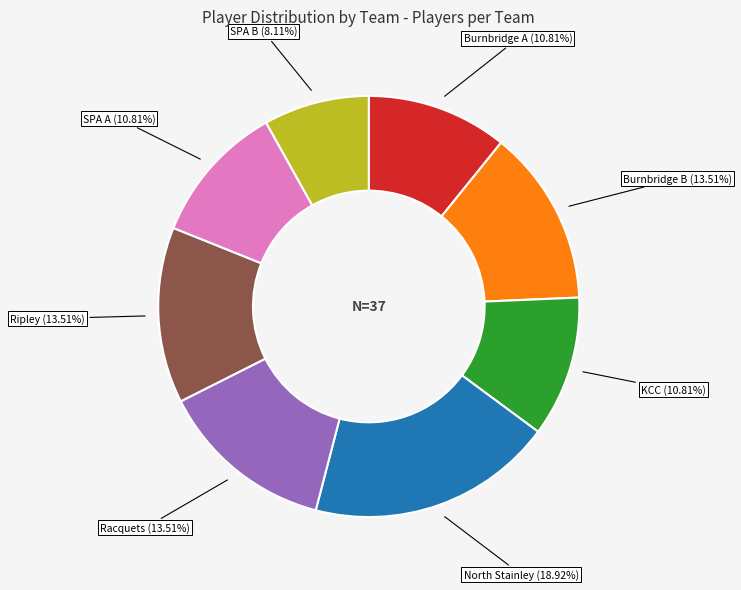

Approximately how many times larger is the value at Racquets compared to Ripley?

1.0